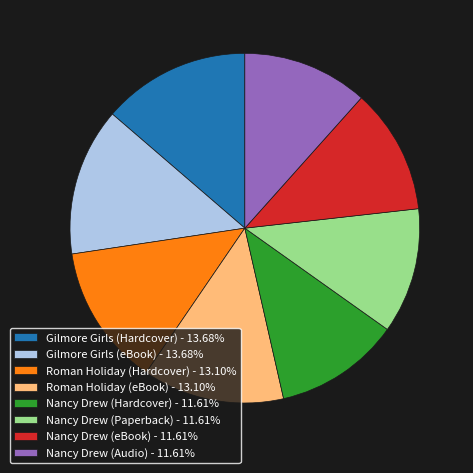

True or false: Gilmore Girls (eBook) accounts for 14% of the total.

True